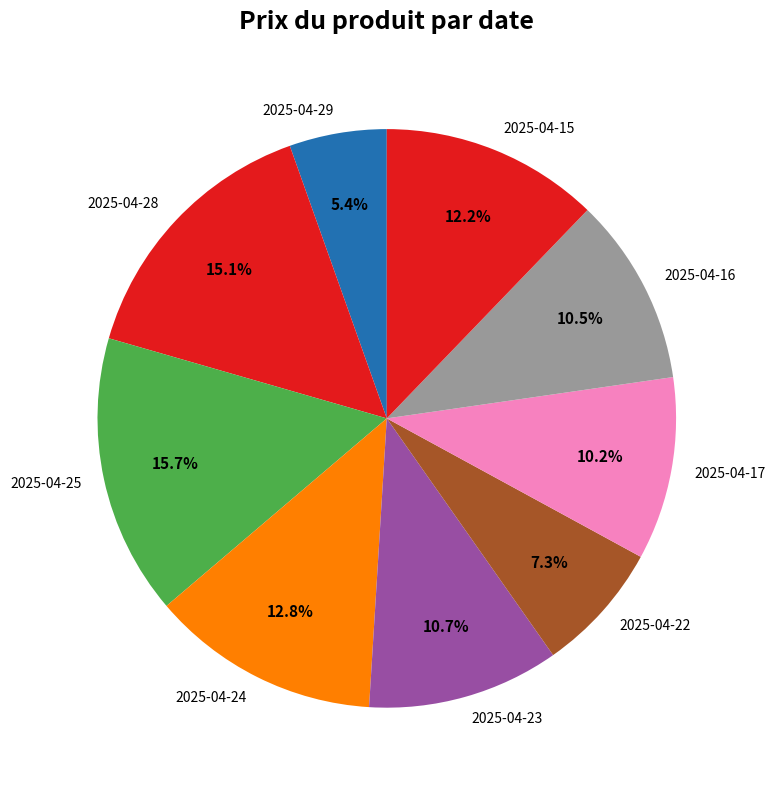

How many slices are in this pie chart?

9